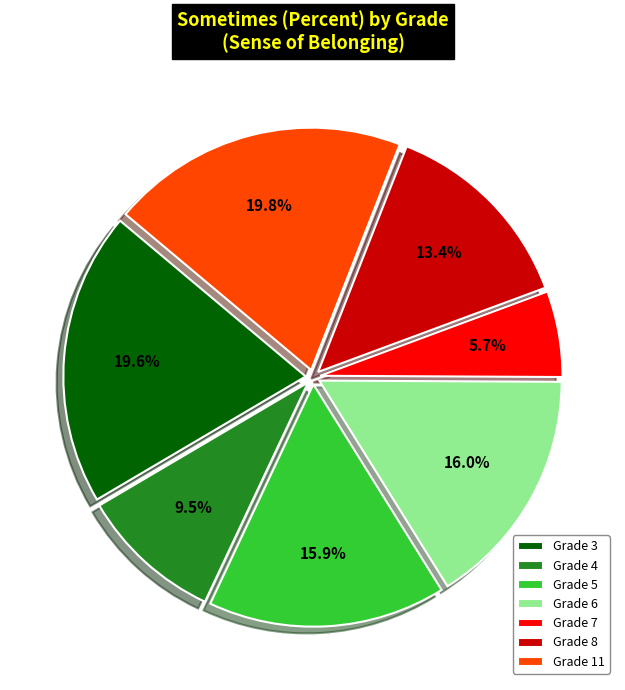

Which slice is the smallest?

Grade 7